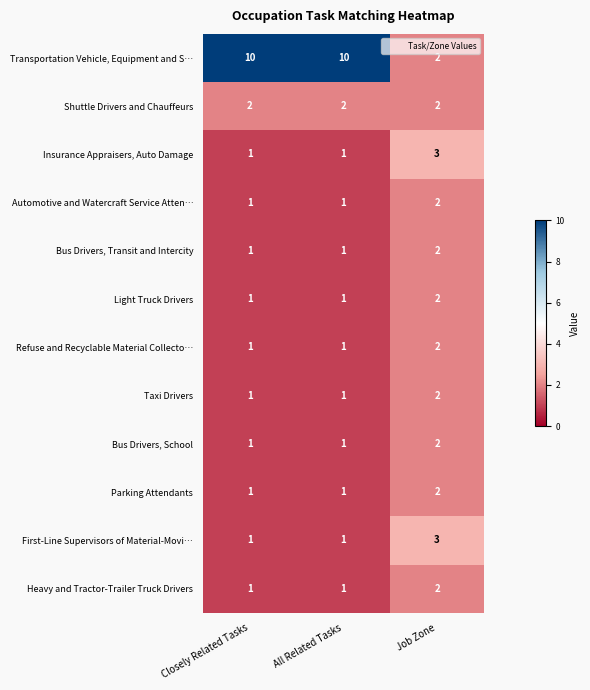

What is the sum of the Bus Drivers, Transit and Intercity values at All Related Tasks and Job Zone?

3